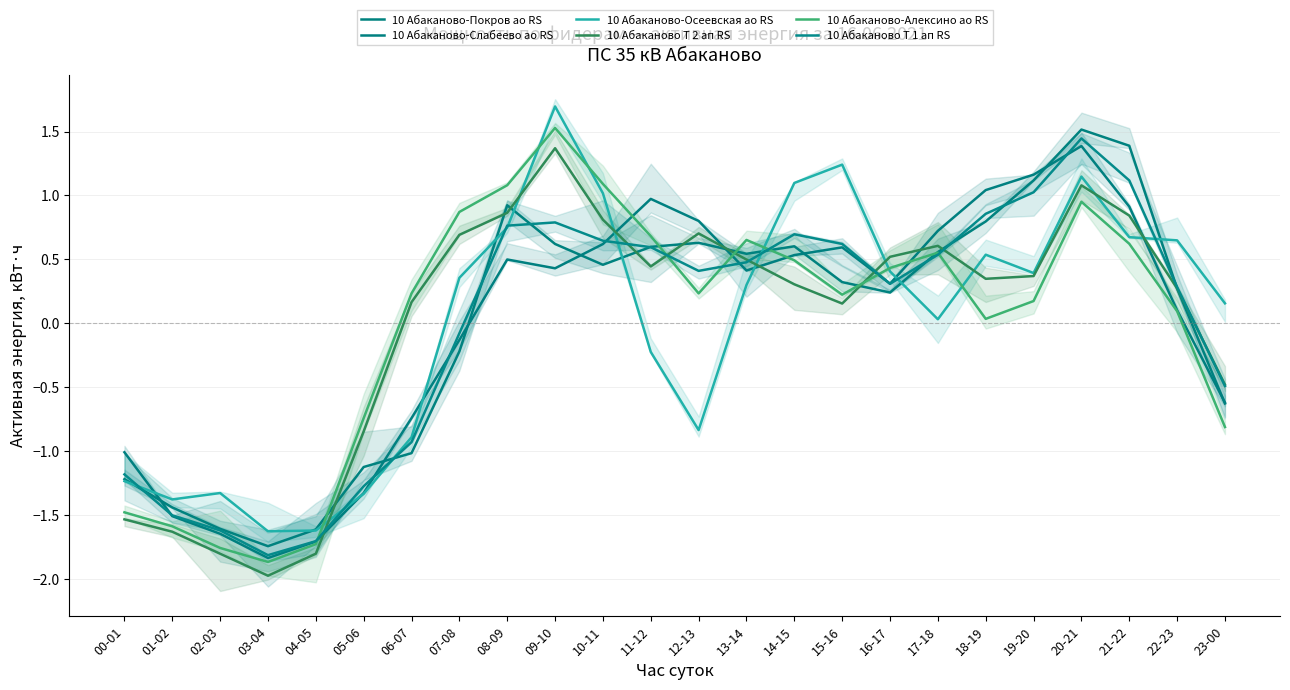

Which series has the largest total across all categories?

10 Абаканово-Покров ао RS